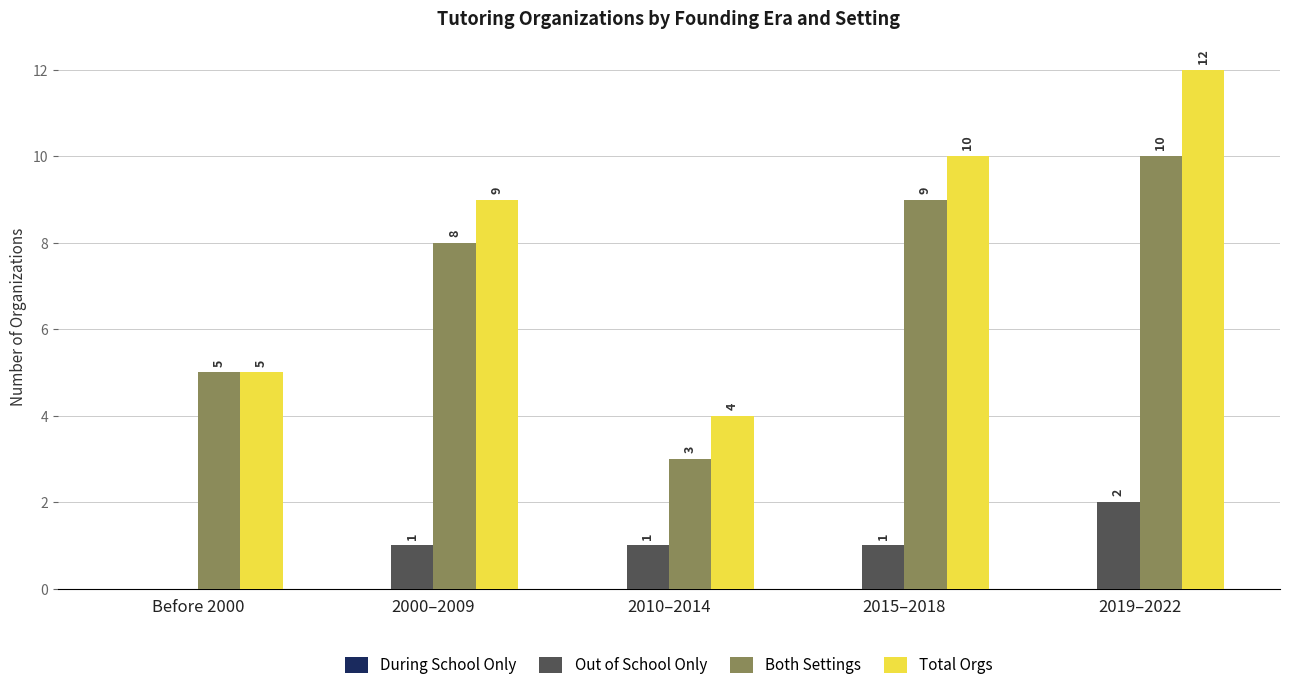

What is the greatest value displayed?

12